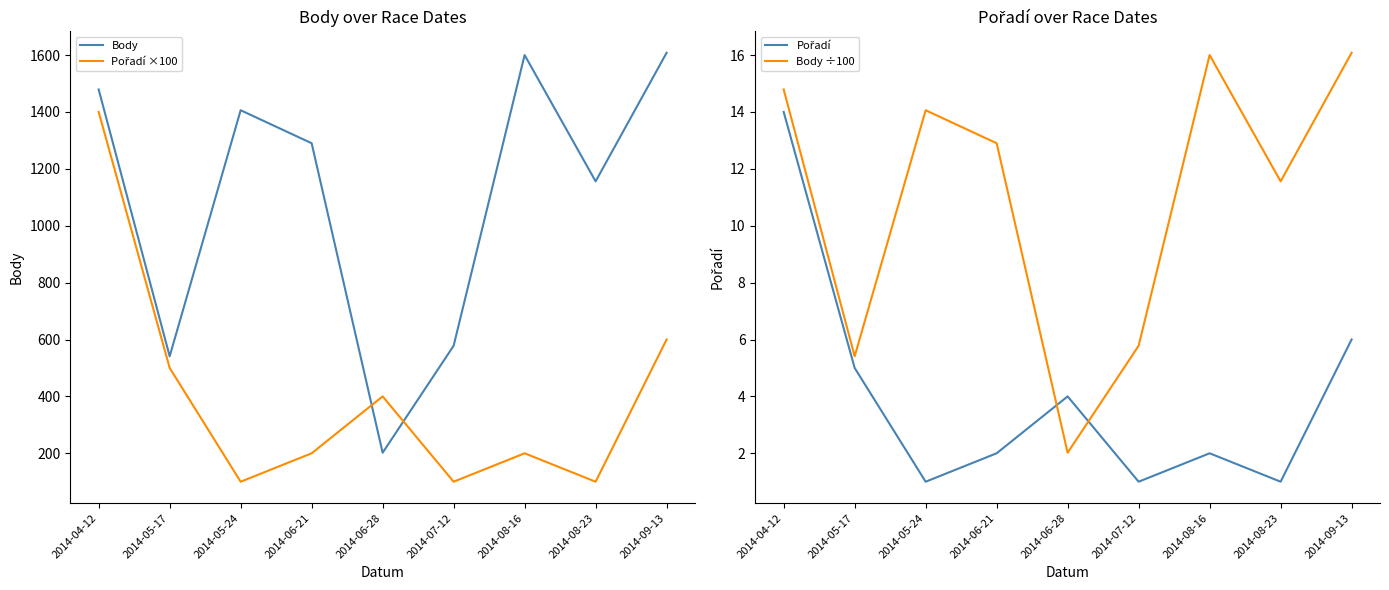

Reading left to right, transcribe all the data shown in this chart.

Body: 1479.0	541.0	1406.0	1290.0	202.0	578.0	1600.0	1156.0	1608.0
Pořadí ×100: 1400.0	500.0	100.0	200.0	400.0	100.0	200.0	100.0	600.0
Pořadí: 14.0	5.0	1.0	2.0	4.0	1.0	2.0	1.0	6.0
Body ÷100: 14.8	5.4	14.1	12.9	2.0	5.8	16.0	11.6	16.1